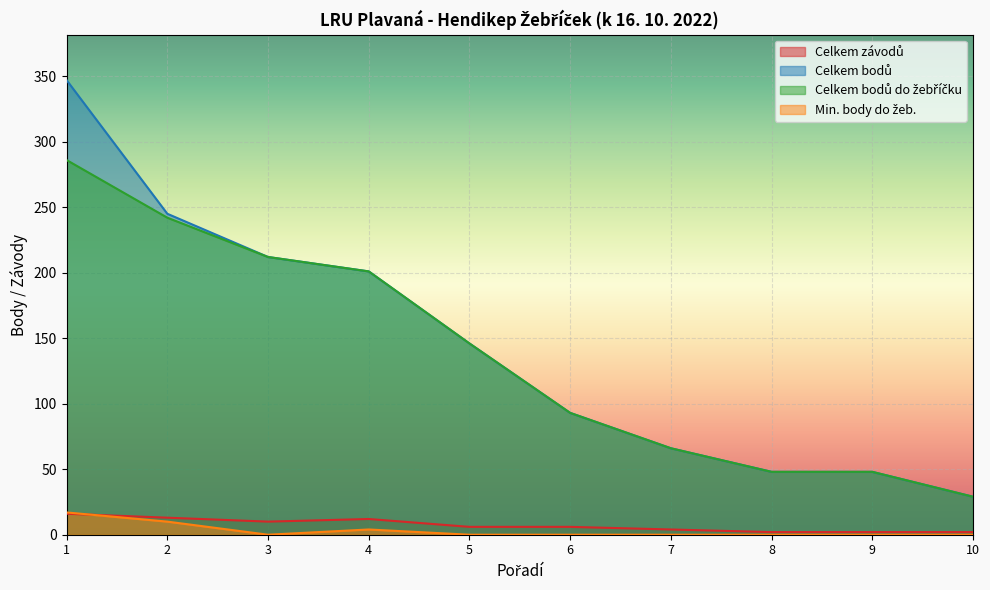

True or false: Celkem bodů do žebříčku has more than 1 points higher than both neighbors.

False